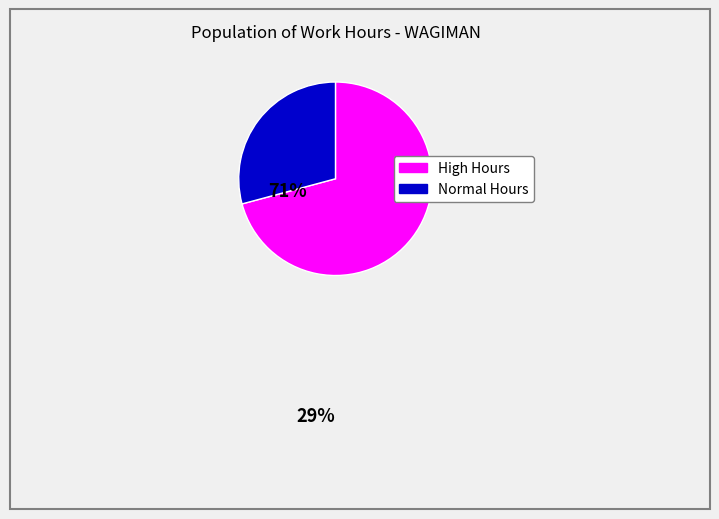

Is there a majority slice in this chart?

Yes